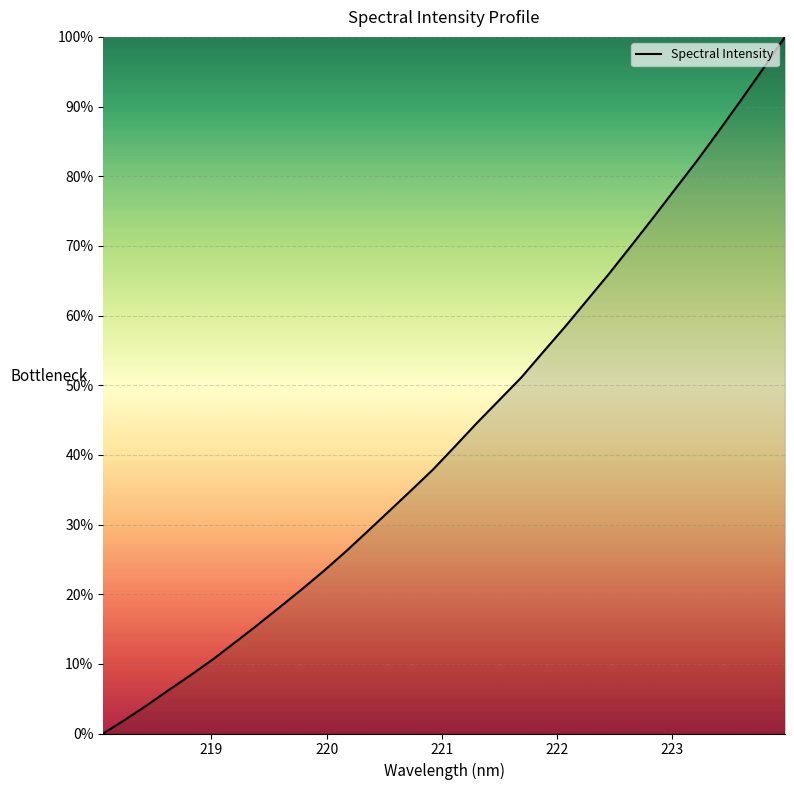

What is the maximum value shown in the chart?

100.0